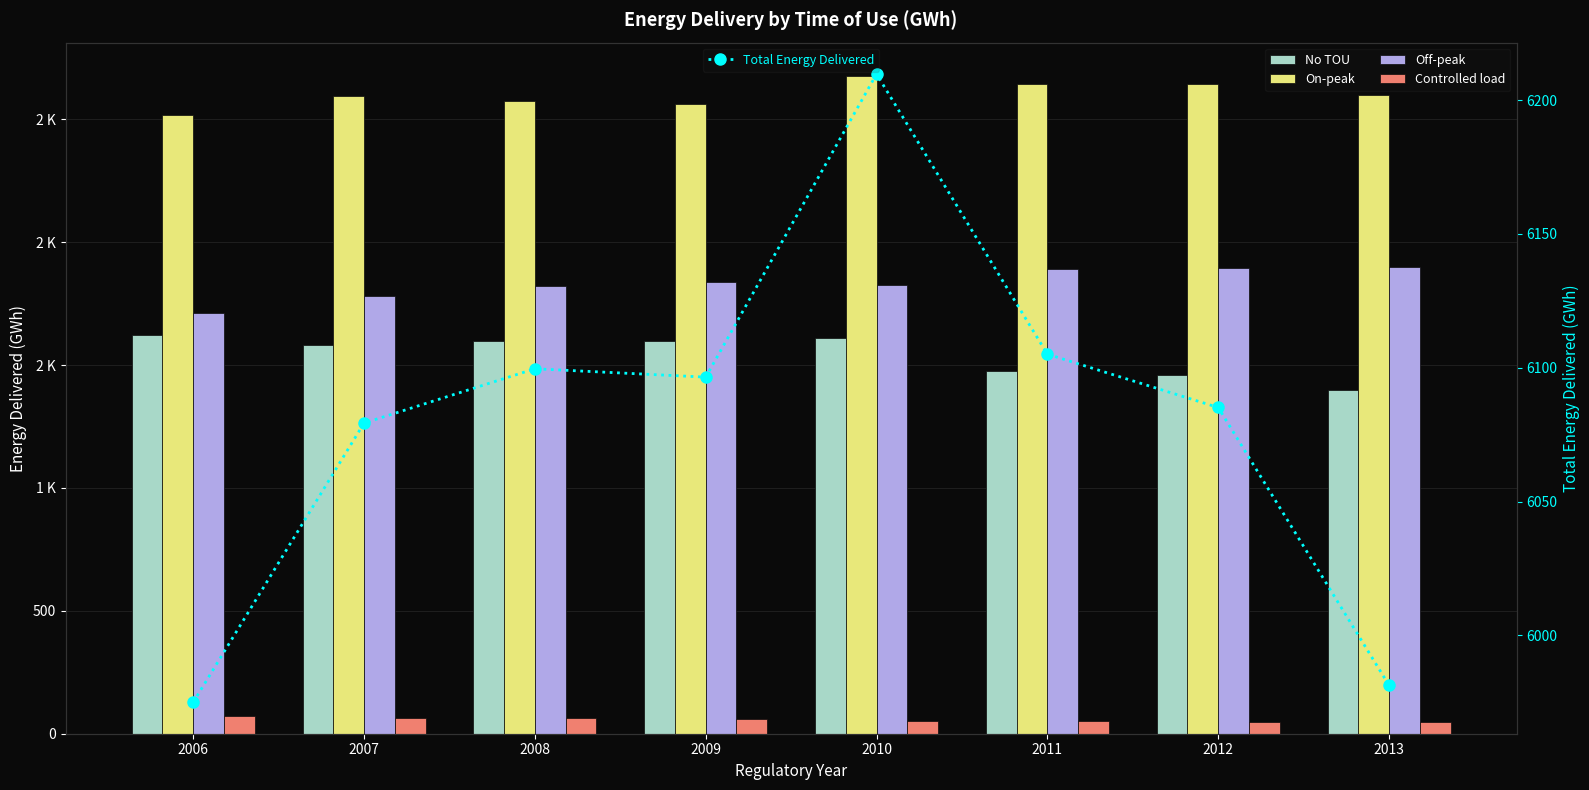

What is the average value of the Controlled load series?

57.3